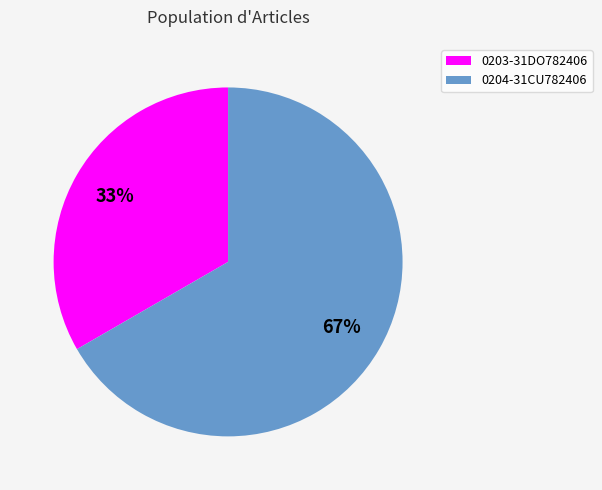

The 0204-31CU782406 slice represents 67% of the pie. True or false?

True